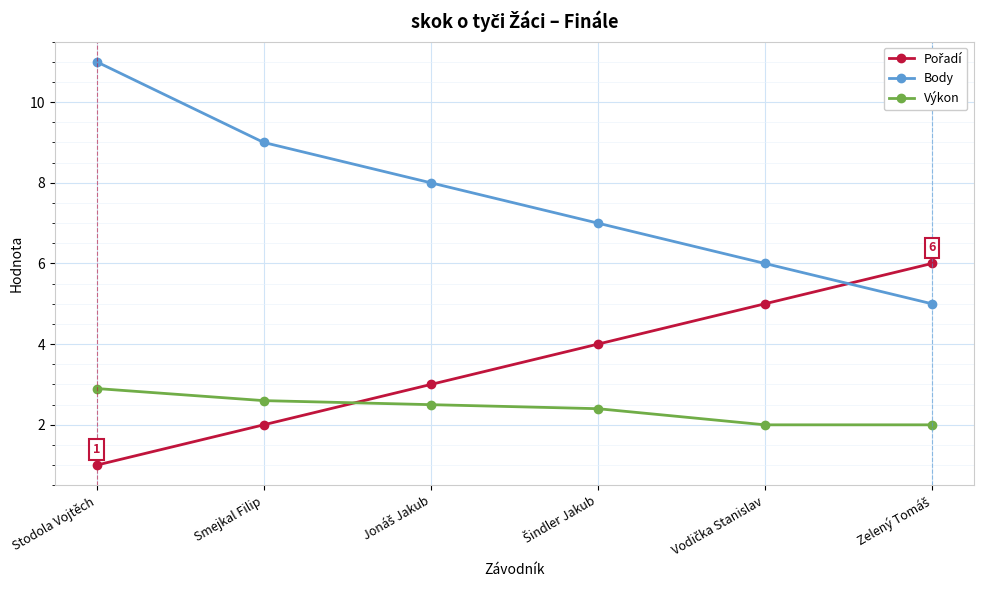

Which series has the widest spread of values?

Body